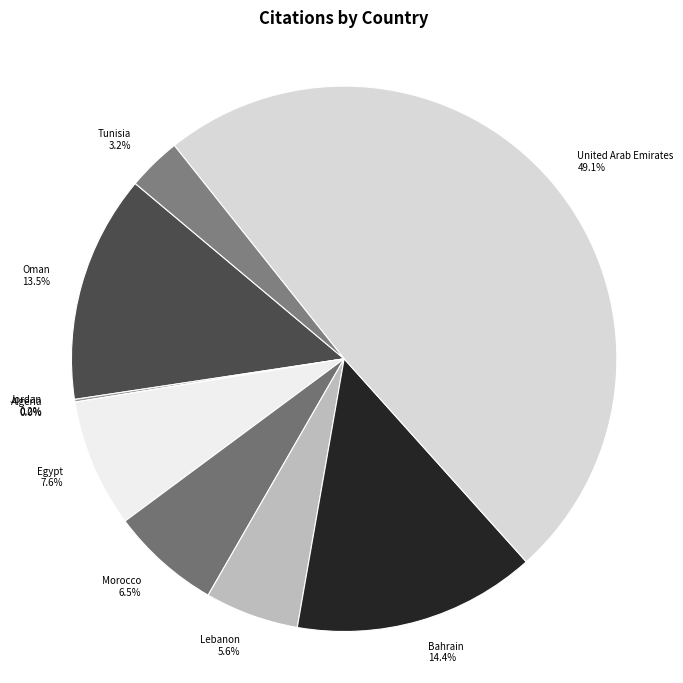

To the nearest percent, what portion does United Arab Emirates represent?

49%